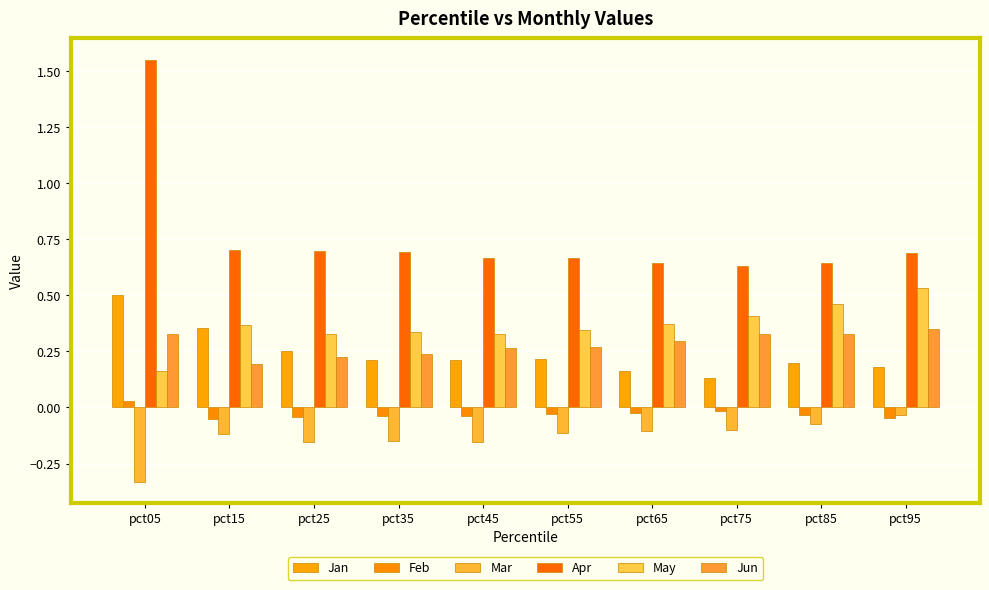

What is the difference between the maximum and minimum values in the Mar series?

0.3